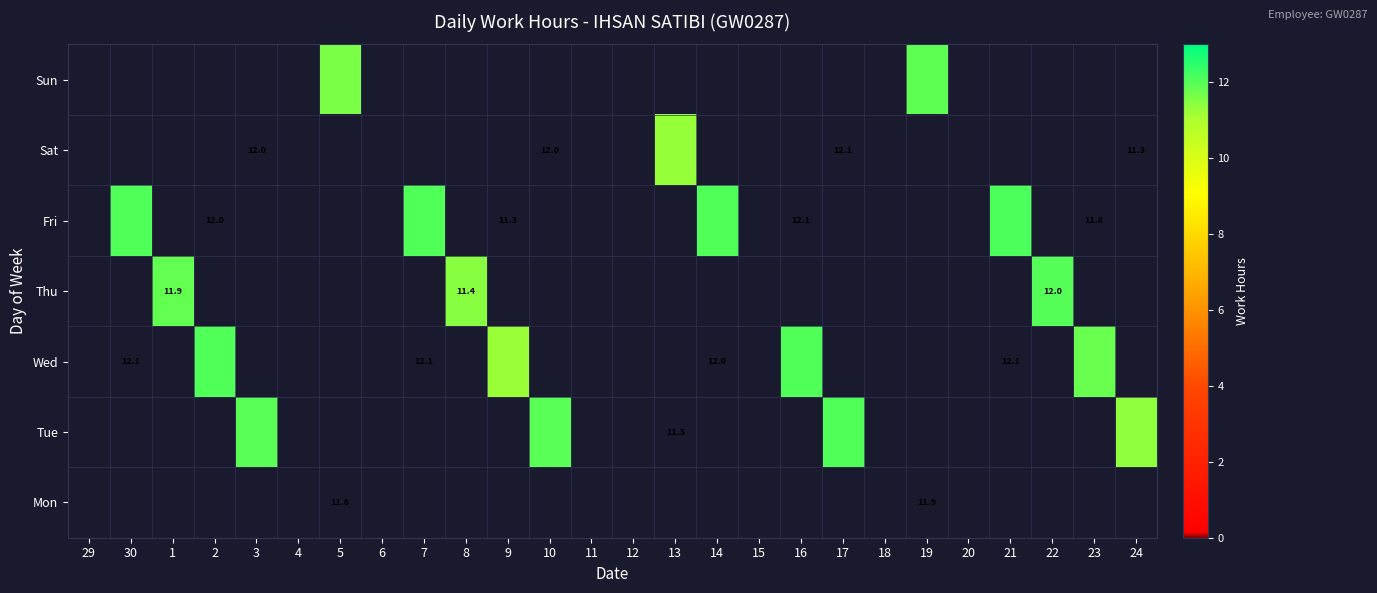

At how many categories does at least one series exceed 3?

18